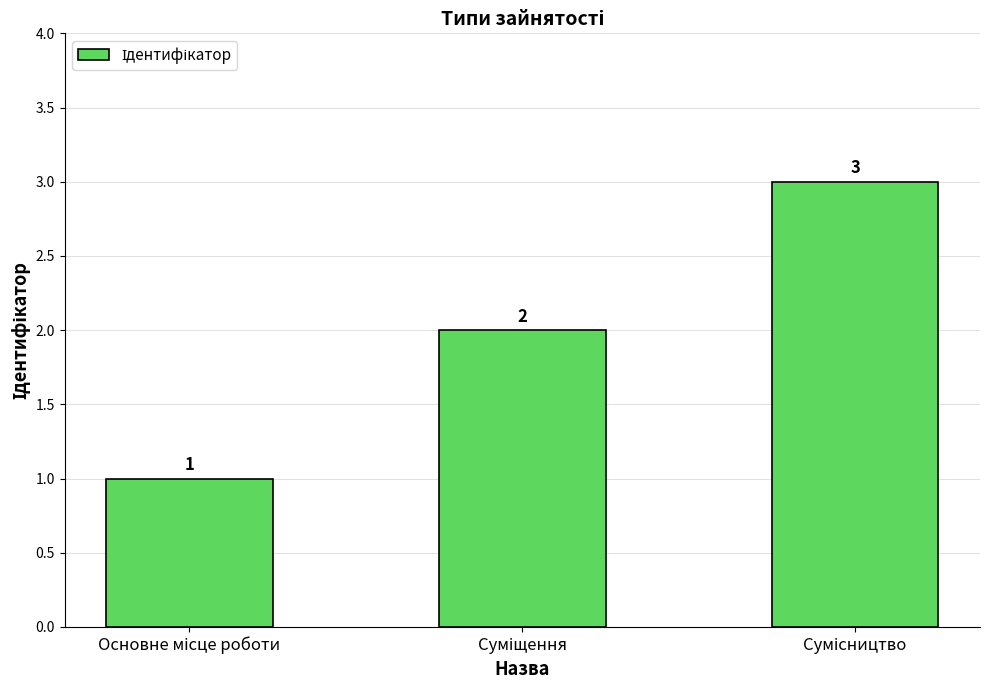

What is the value of the 1st bar from the left?

1